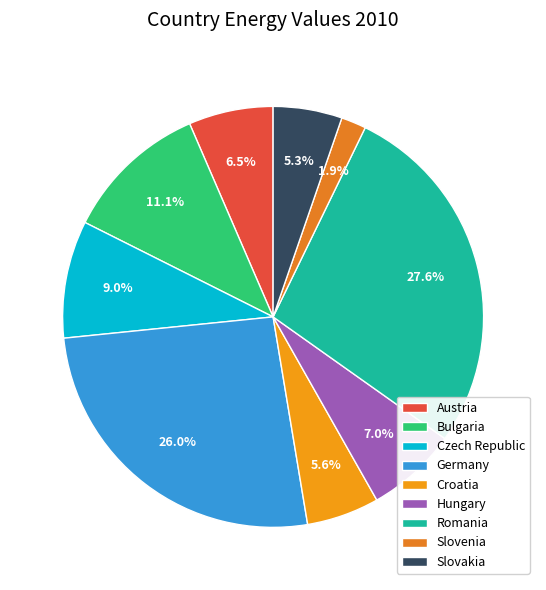

Which slice is the largest?

Romania